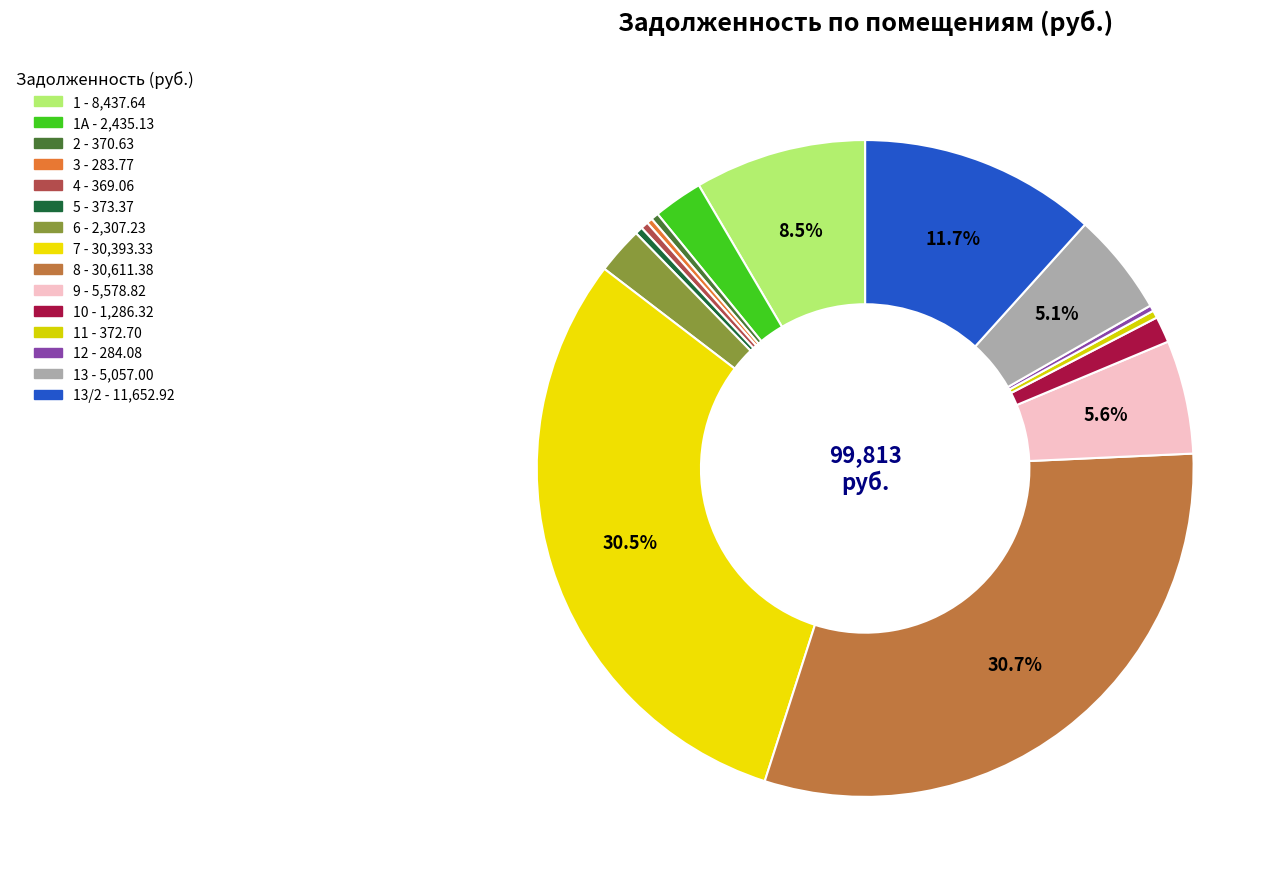

Is there any slice that represents more than half of the pie?

No